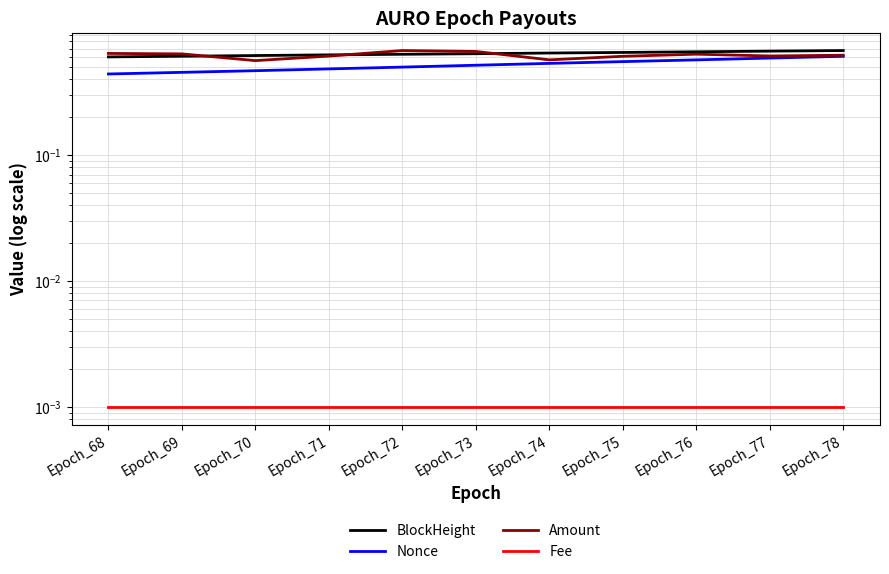

Is the value of Nonce at Epoch_78 greater than the value of BlockHeight at Epoch_73?

No